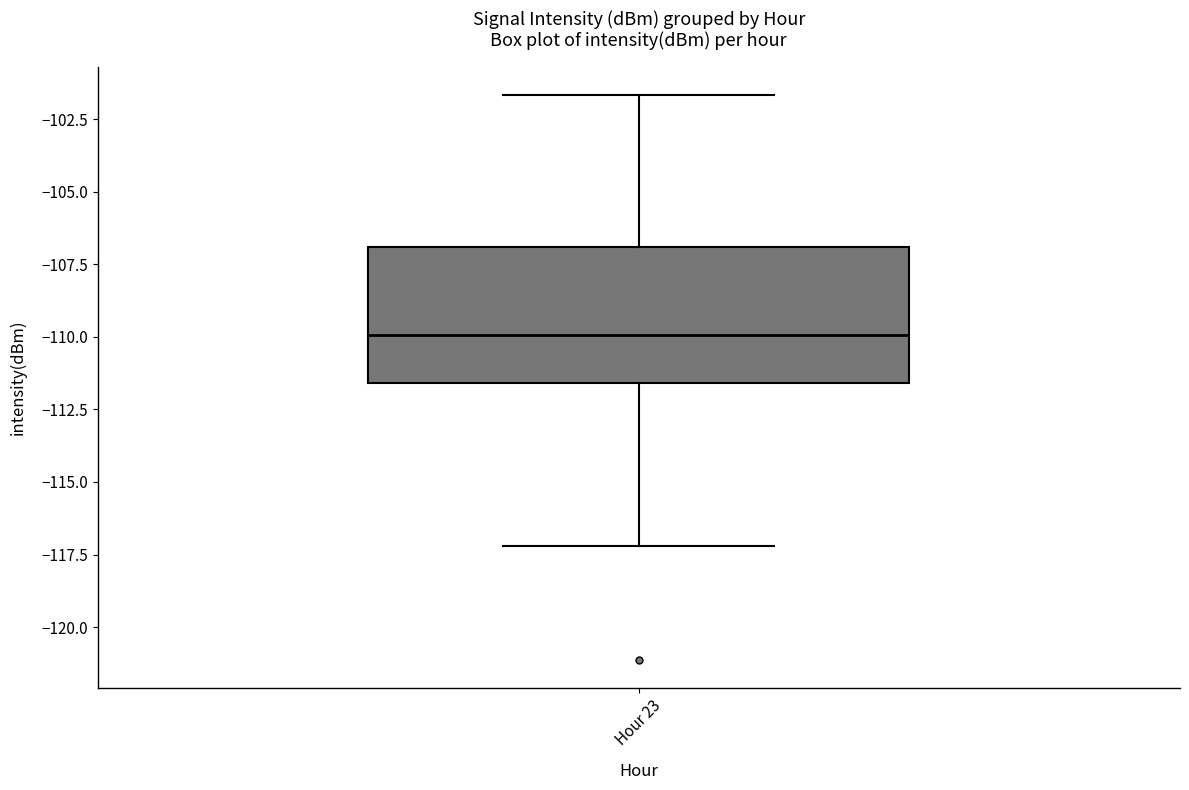

Where does the upper whisker of the box for Hour 23 end on the y-axis? The values are not printed on the chart, so give them approximately, as read against the axis.

-101.5